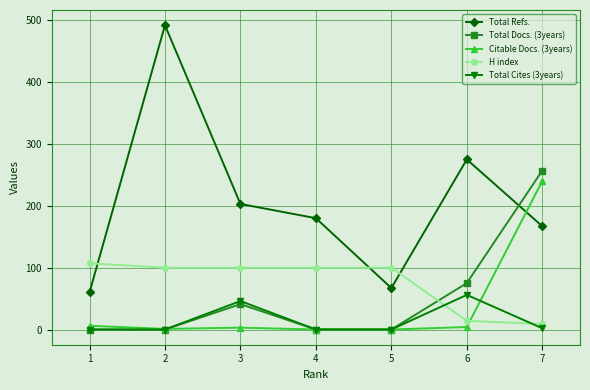

The Total Docs. (3years) series shows 77 at 4. True or false?

False